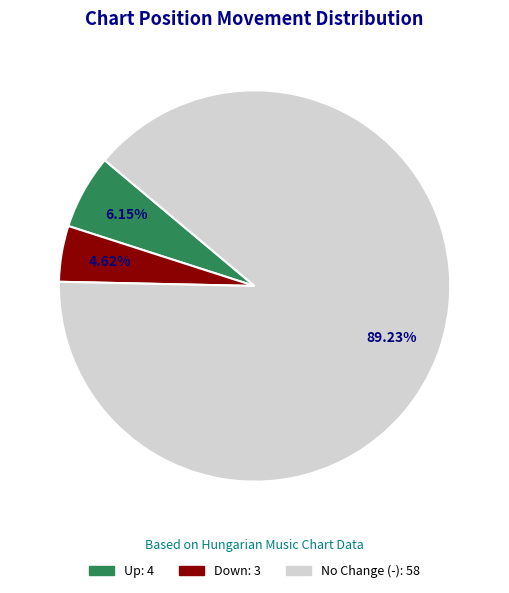

Does any single category account for the majority?

Yes